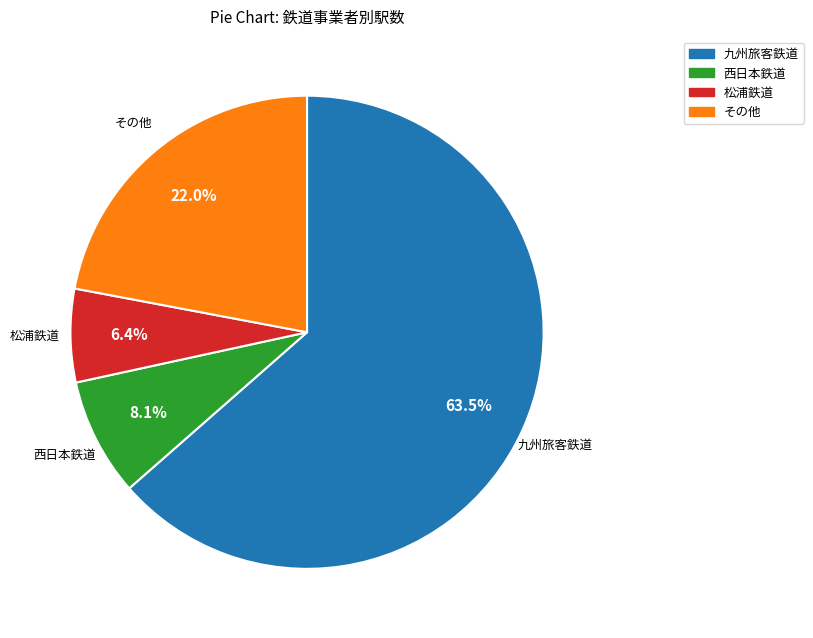

What portion of the pie excludes 九州旅客鉄道?

36.5%